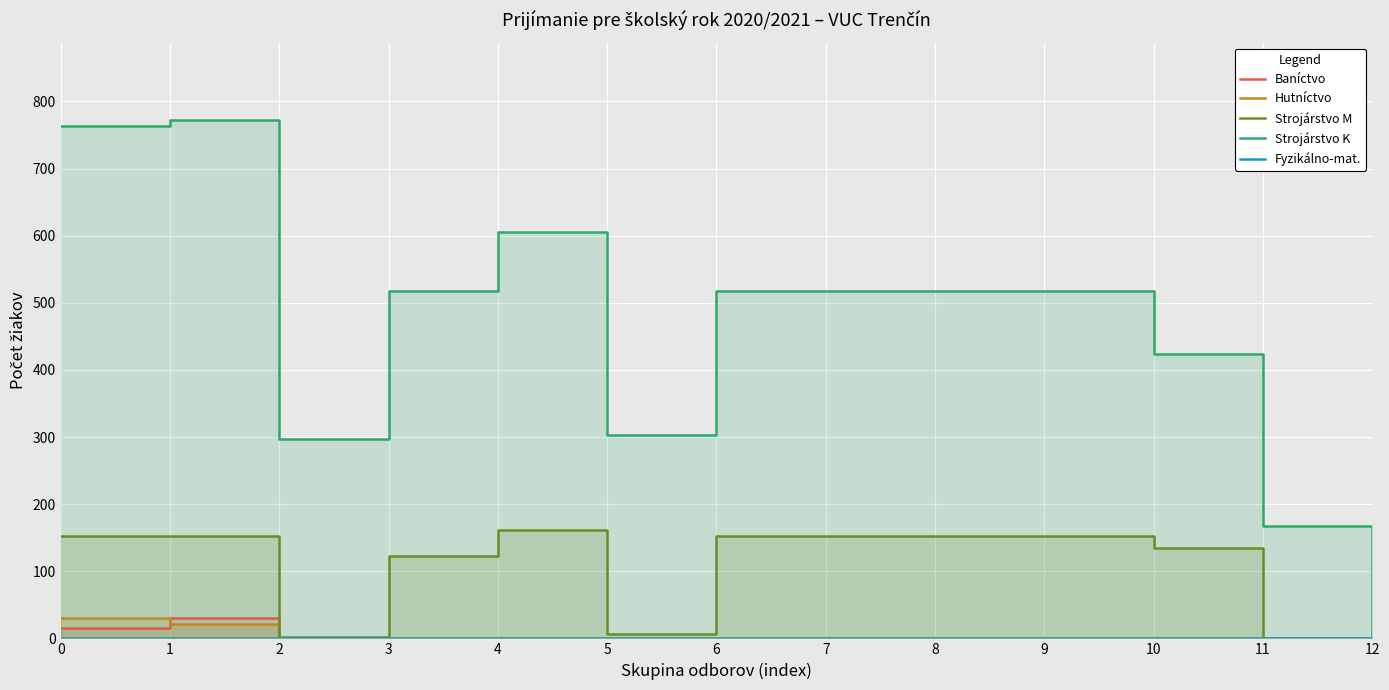

Rank the series at 5 from lowest to highest value.

Baníctvo, Hutníctvo, Fyzikálno-mat., Strojárstvo M, Strojárstvo K